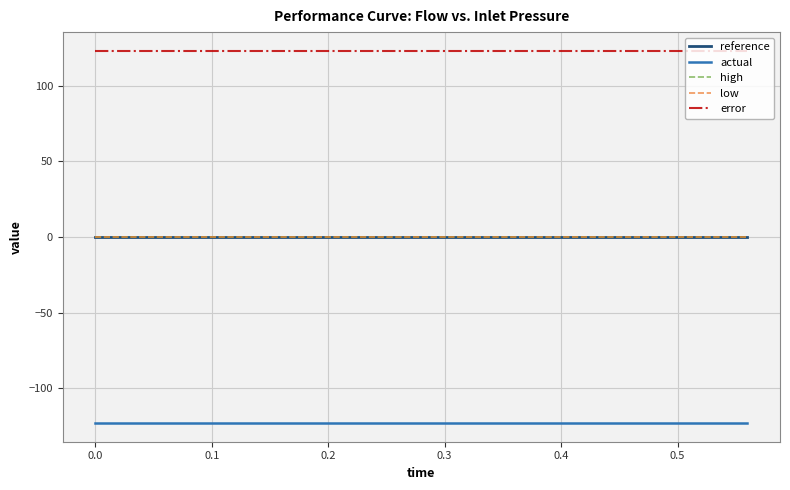

Which series has the largest total across all categories?

error